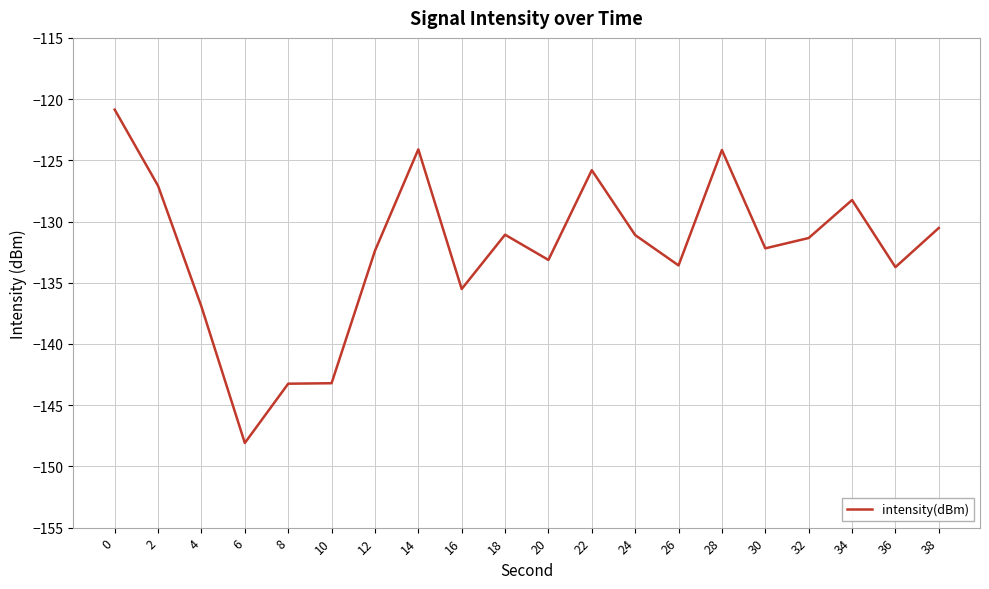

What is the difference between the values at 2 and 0?

6.2